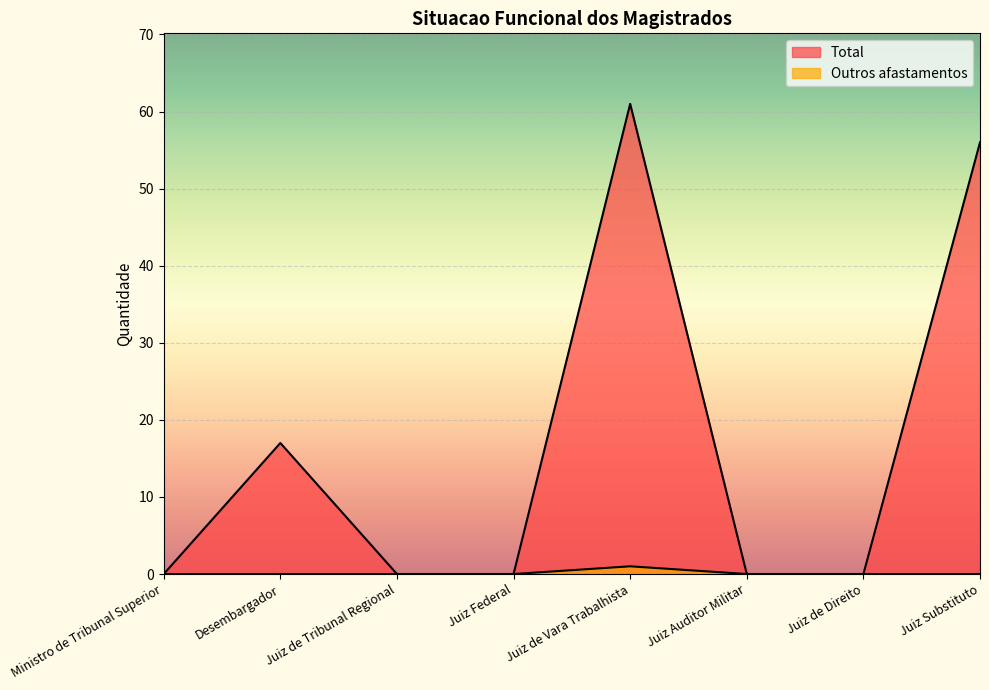

The Outros afastamentos series shows 0 at Juiz Substituto. True or false?

True